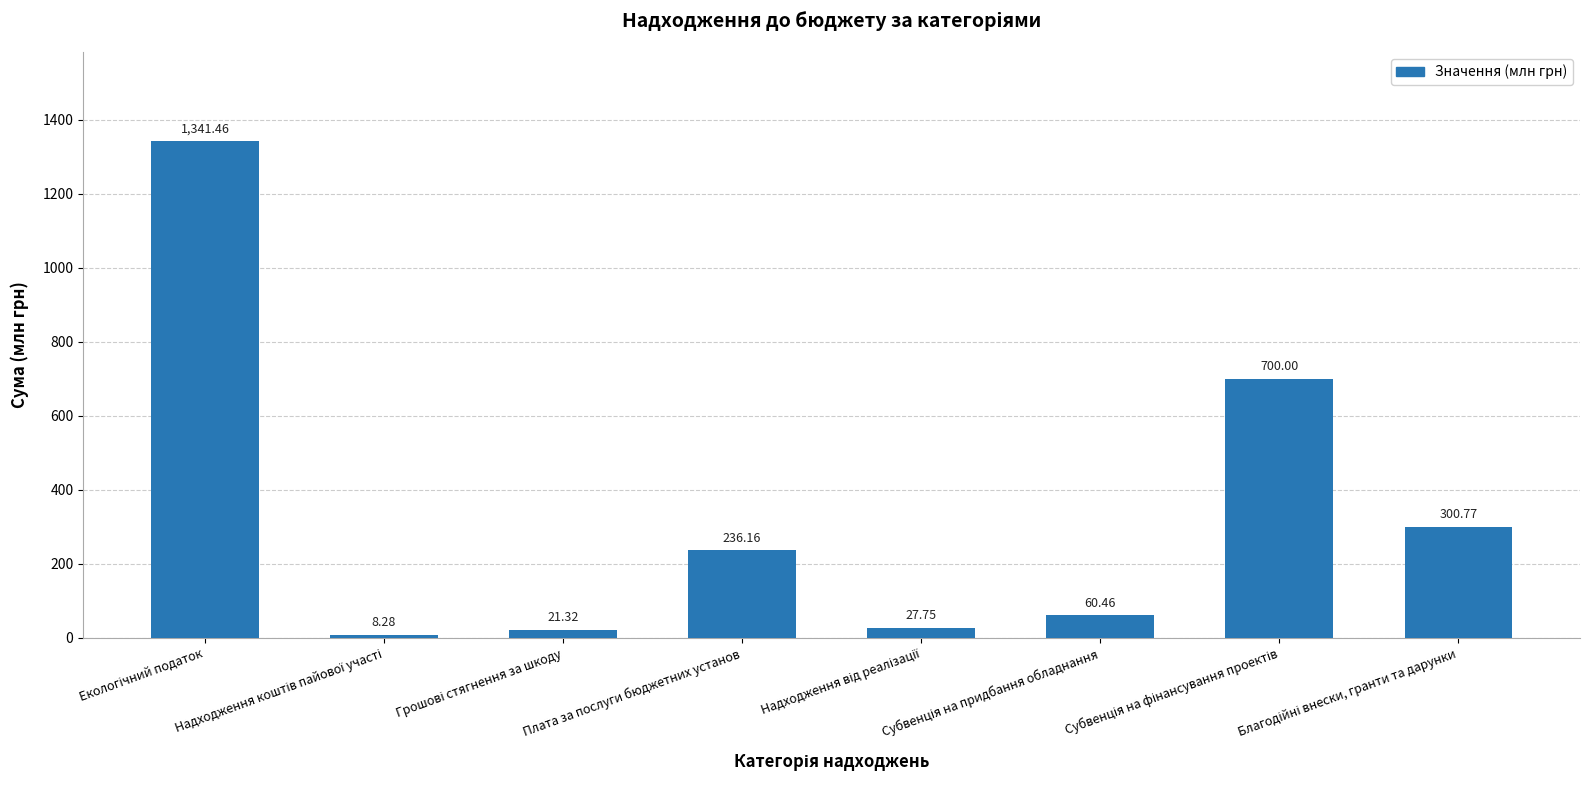

What is the difference between the maximum and minimum values?

1333.2